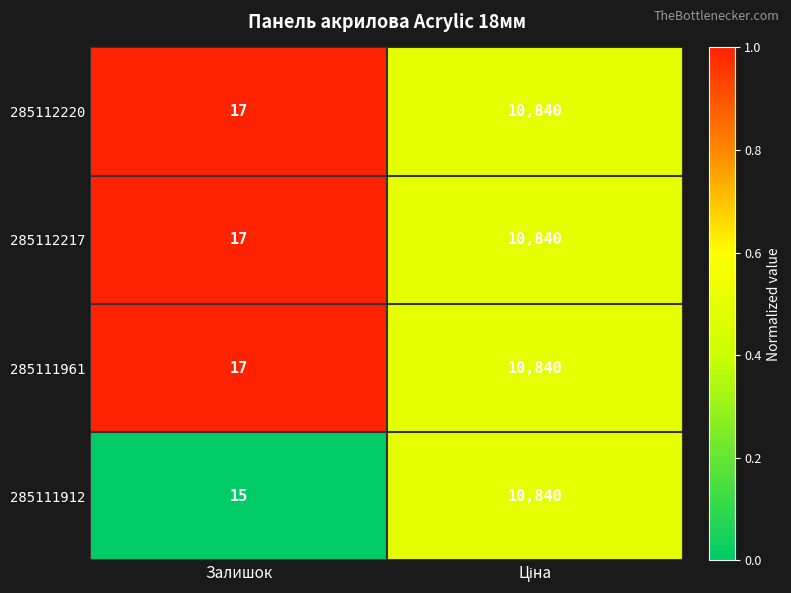

What is the sum of all 285112220 values?

10857